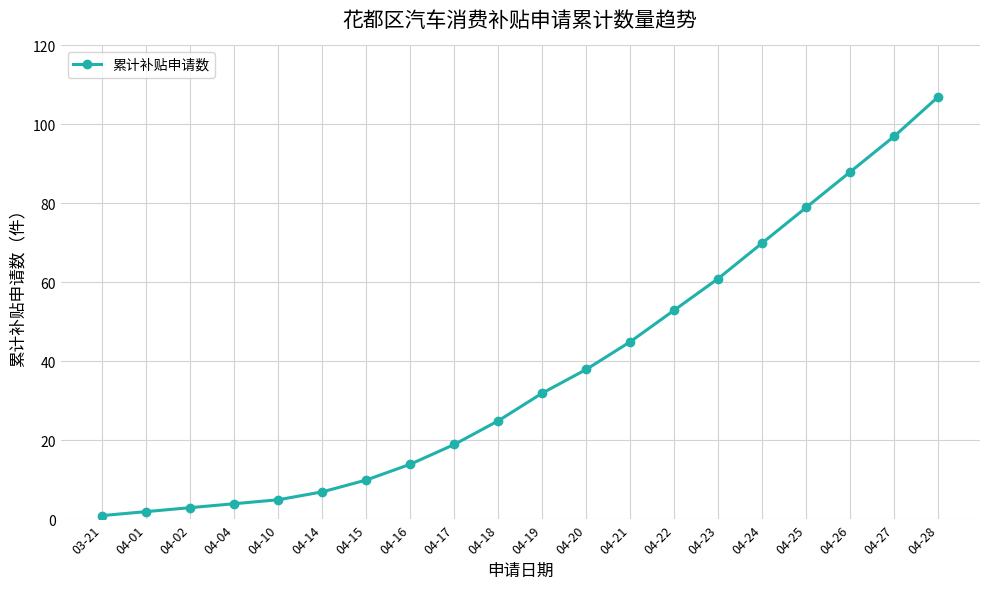

What is the sum of the values at 04-23 and 04-28?

168